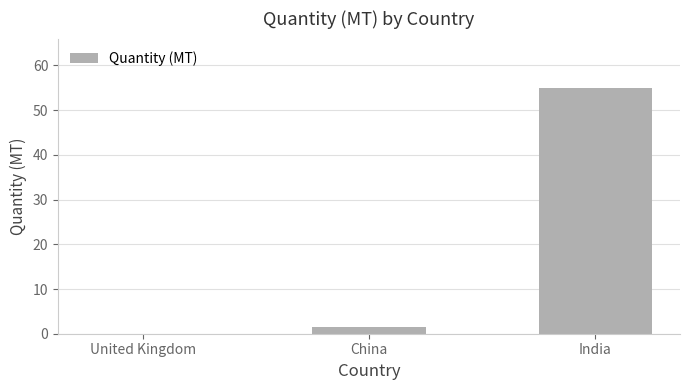

The value at India is 93.8. True or false?

False